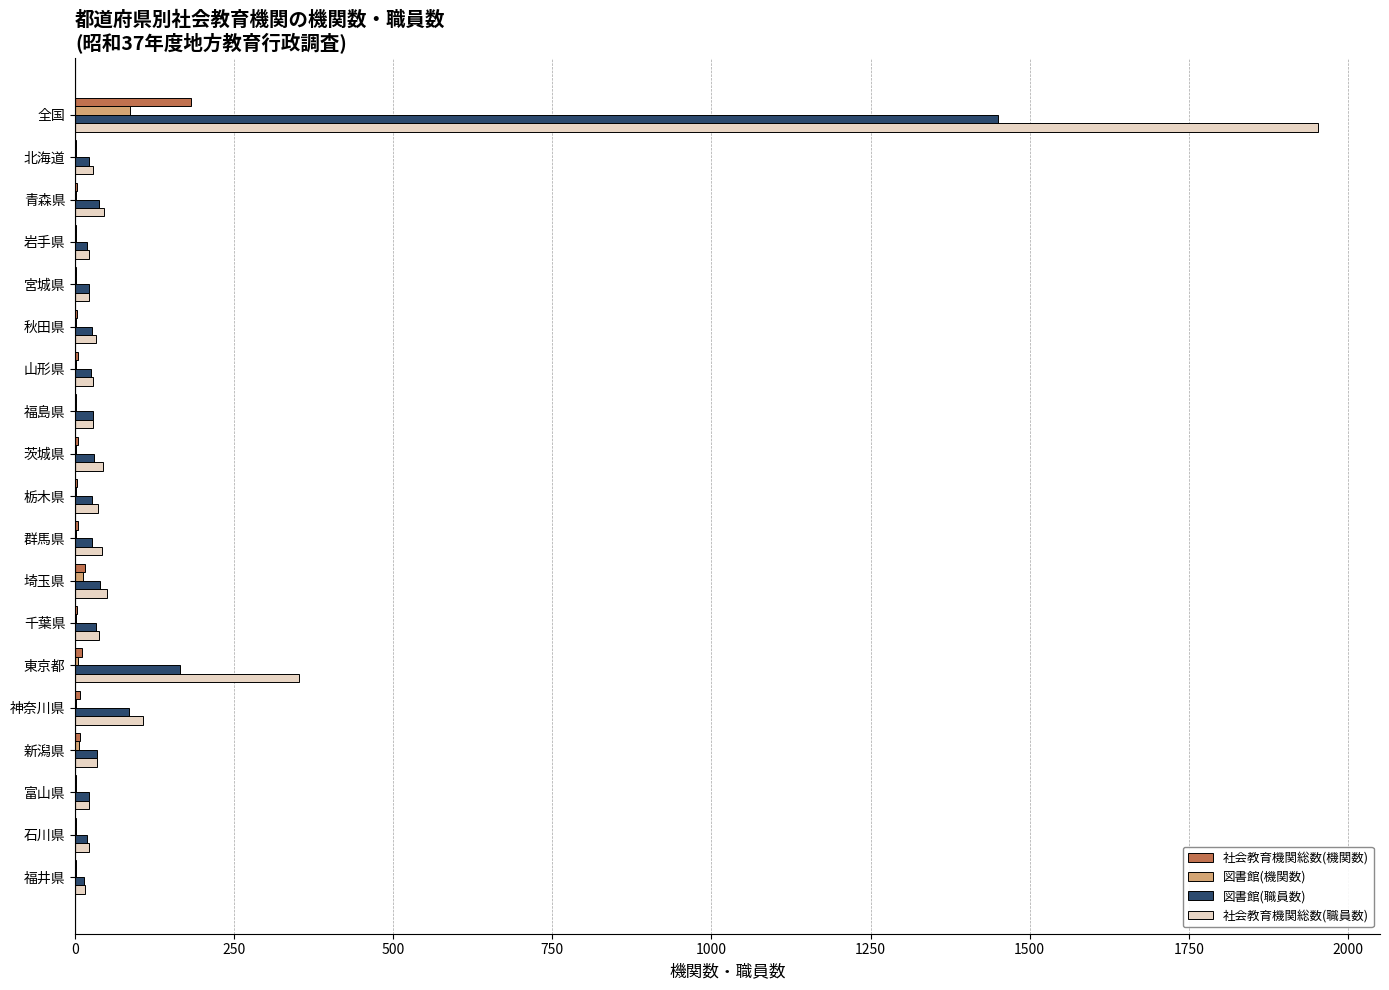

The 社会教育機関総数(職員数) series shows 2822 at 全国. True or false?

False